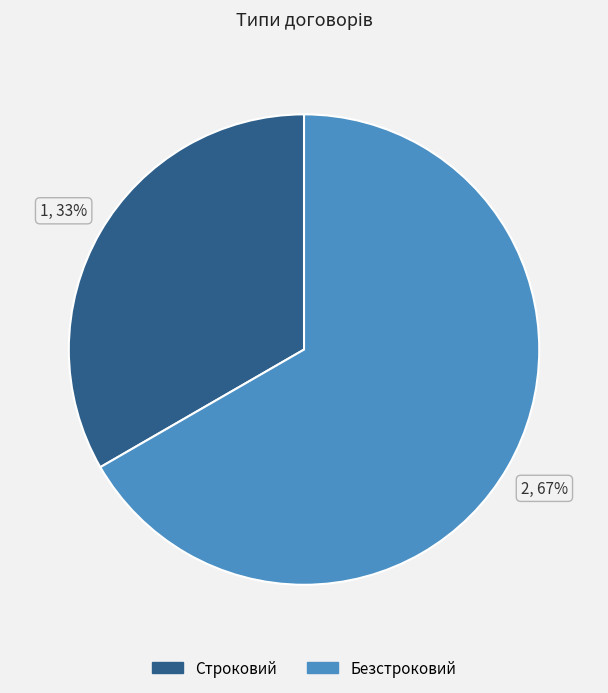

Count the number of slices in the pie.

2